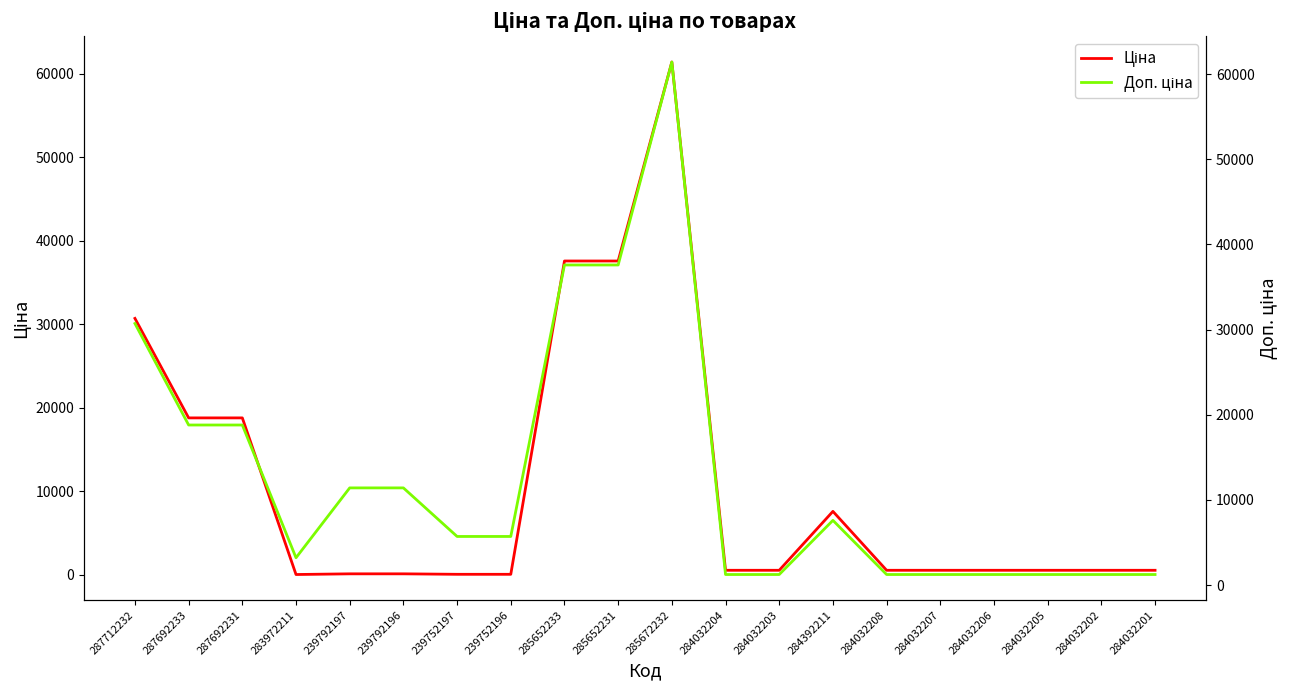

Where is Ціна nearest to the value 30733?

287712232